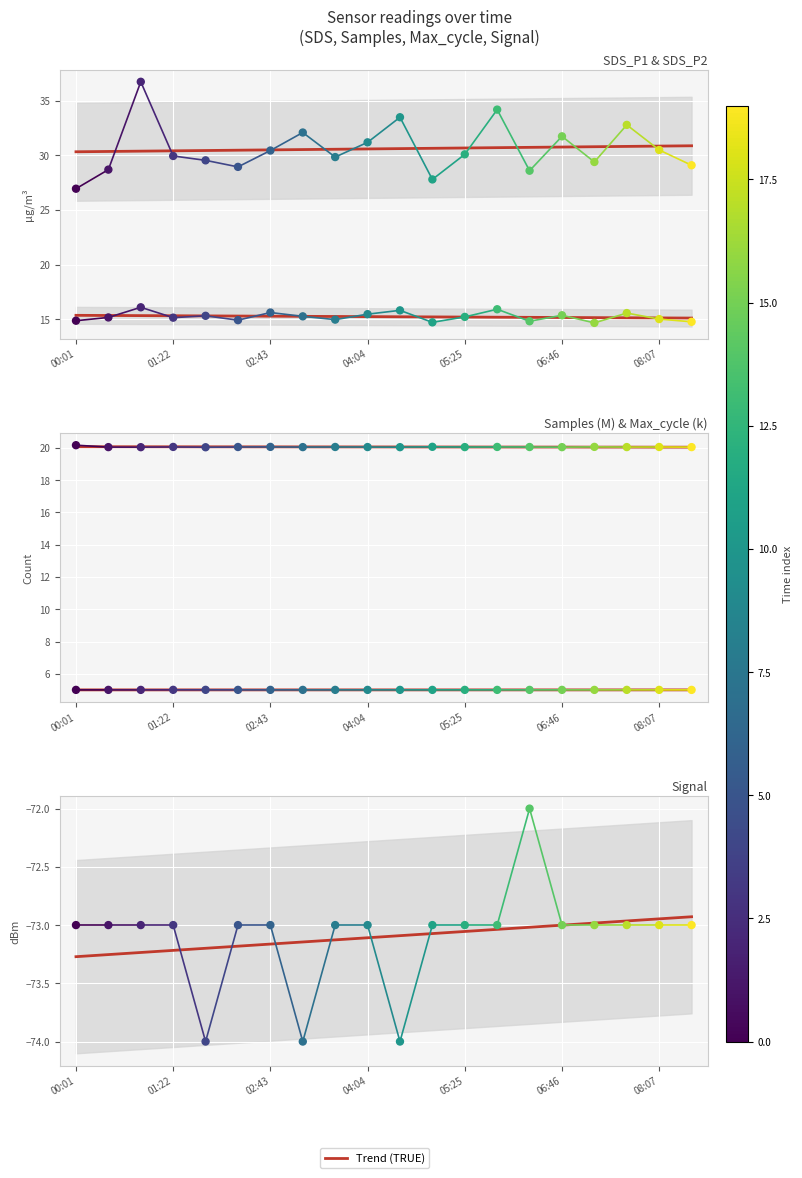

Which series reaches the minimum Y coordinate?

Signal